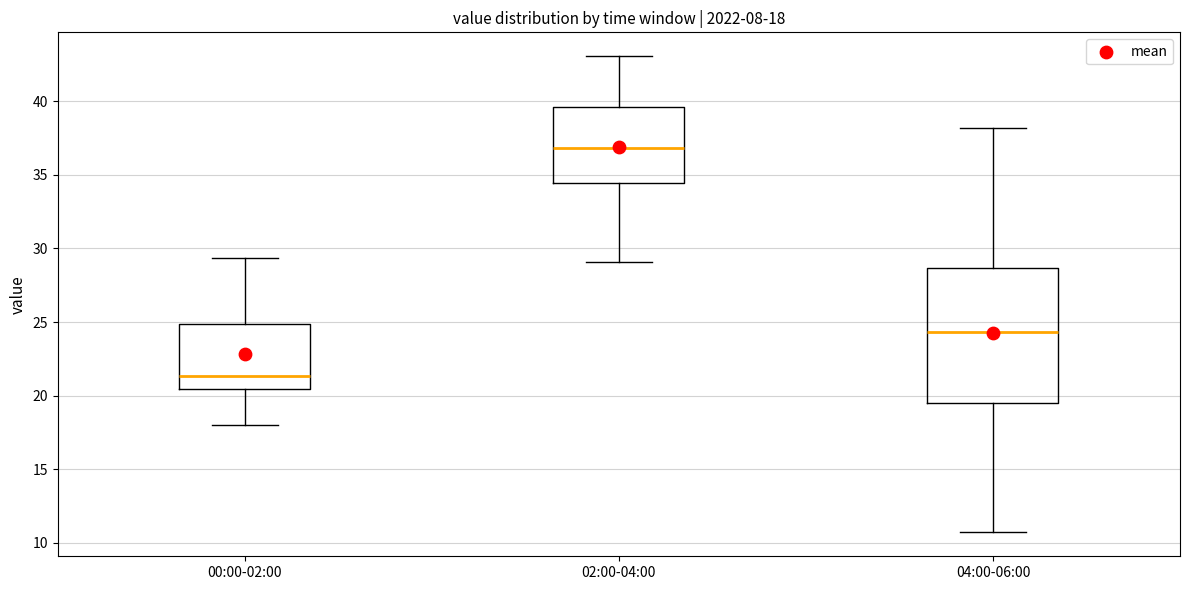

Which box's median line is the highest?

02:00-04:00